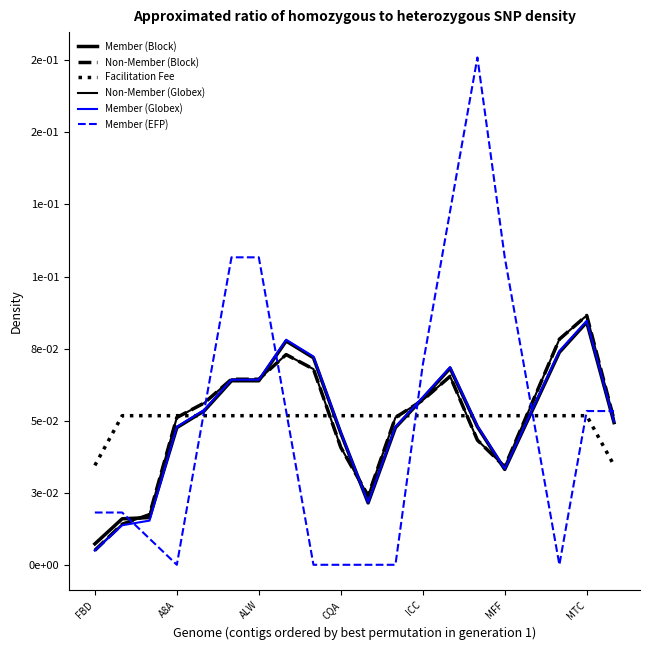

Does the chart display data point markers on the line(s)?

No